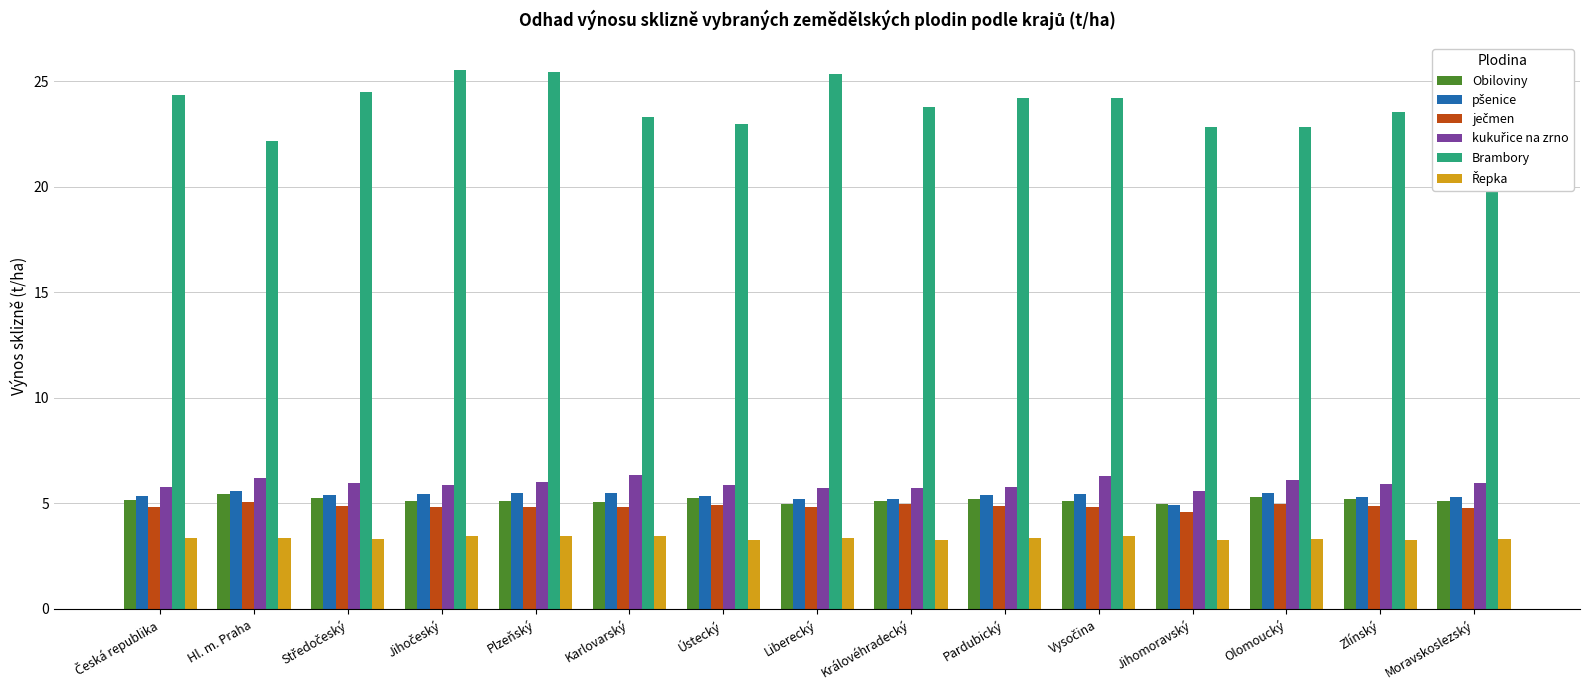

What position from the left is Moravskoslezský?

15